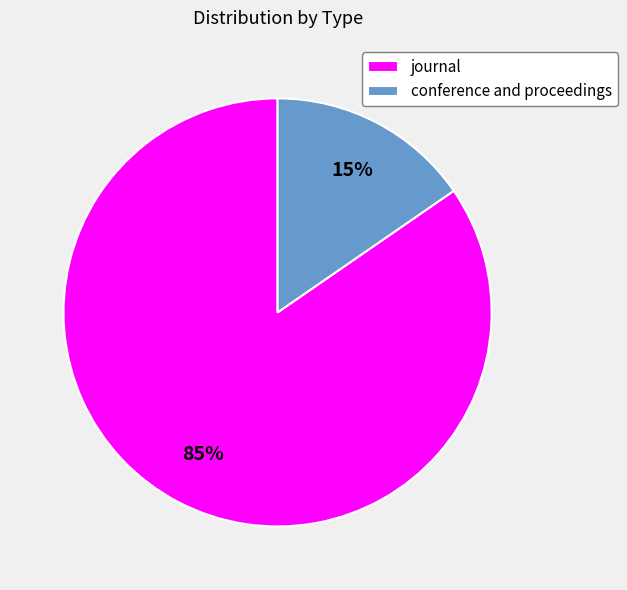

Rank the categories by value from highest to lowest.

journal, conference and proceedings